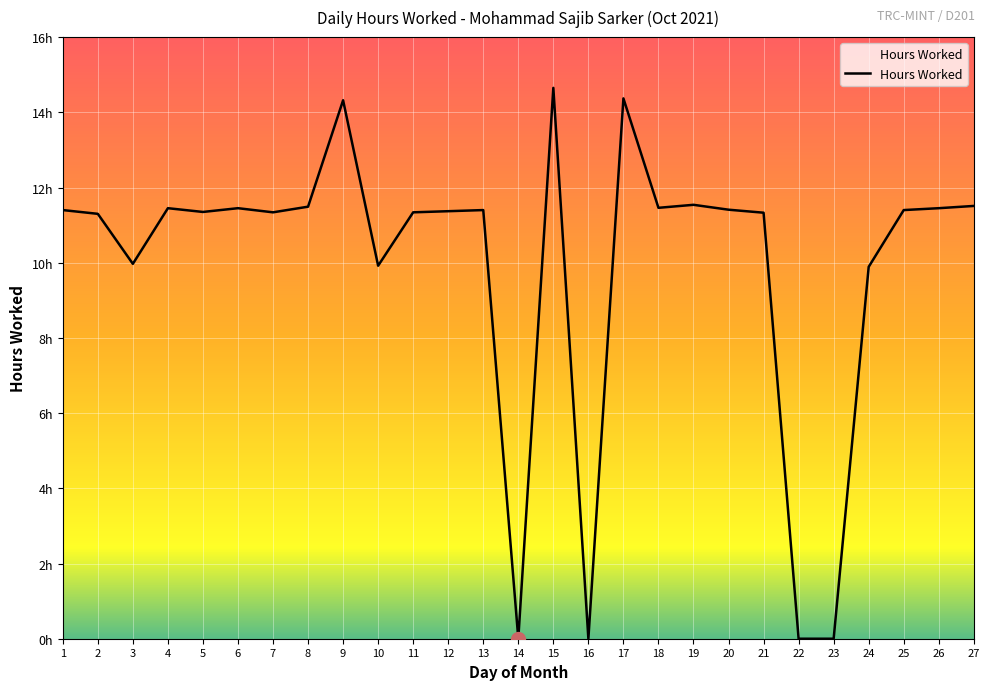

What is the ratio of the value at 5 to the value at 26?

1.0